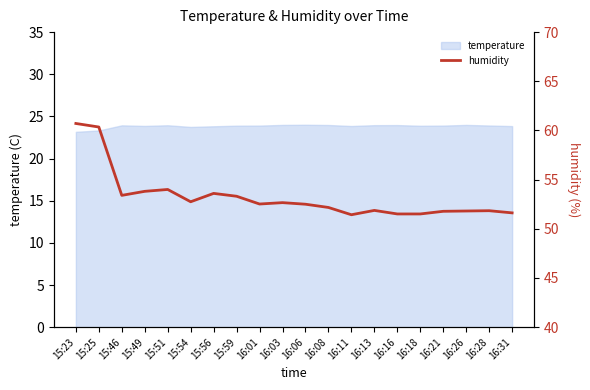

What is the maximum value shown in the chart?

60.7